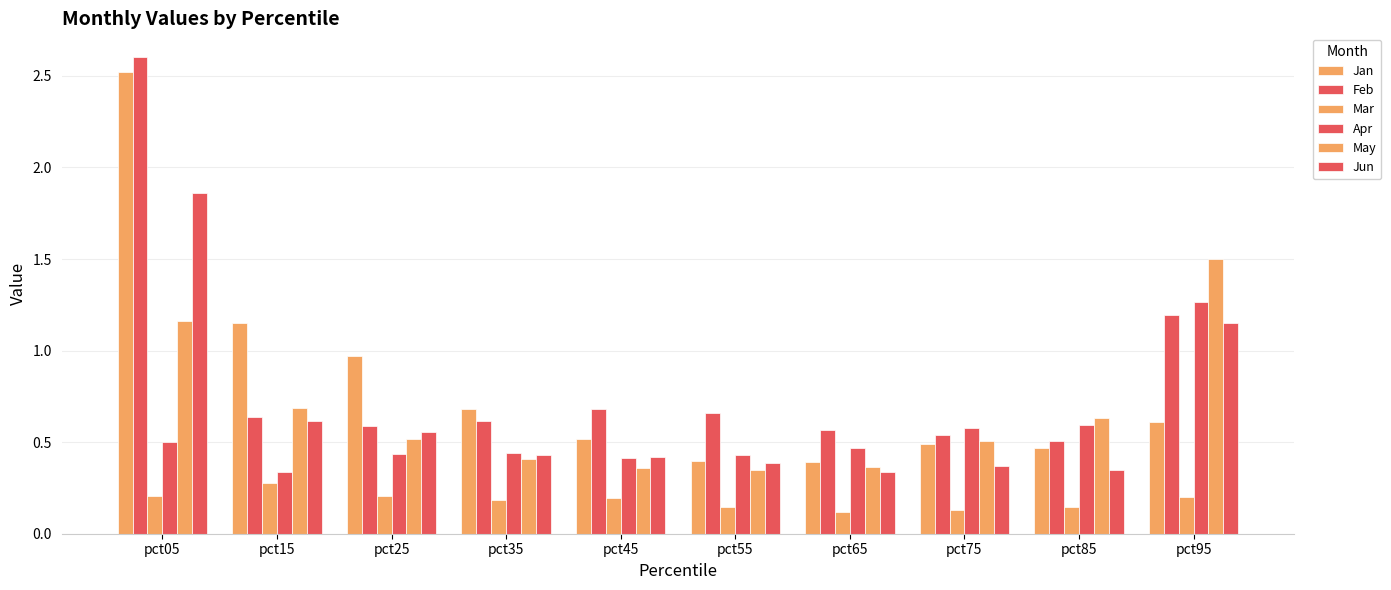

How many groups of bars are there?

10